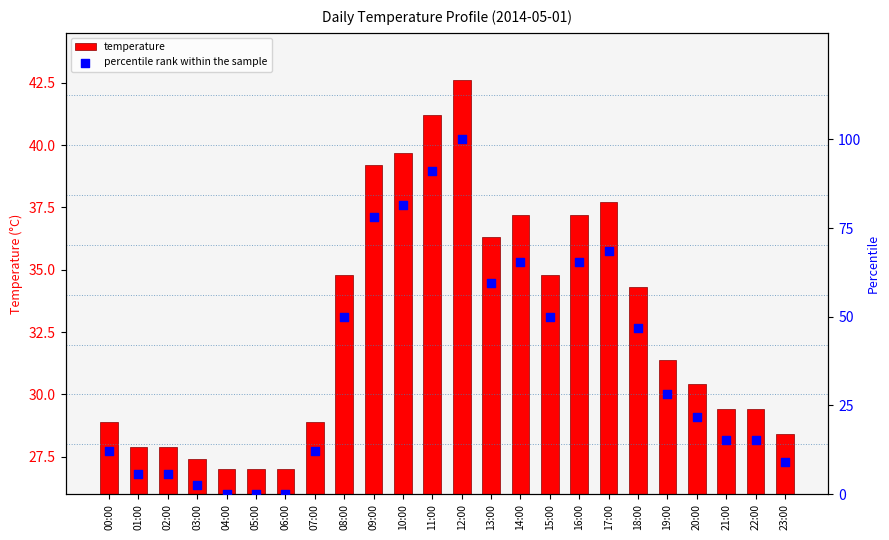

Which series has the widest spread of Y values?

percentile rank within the sample